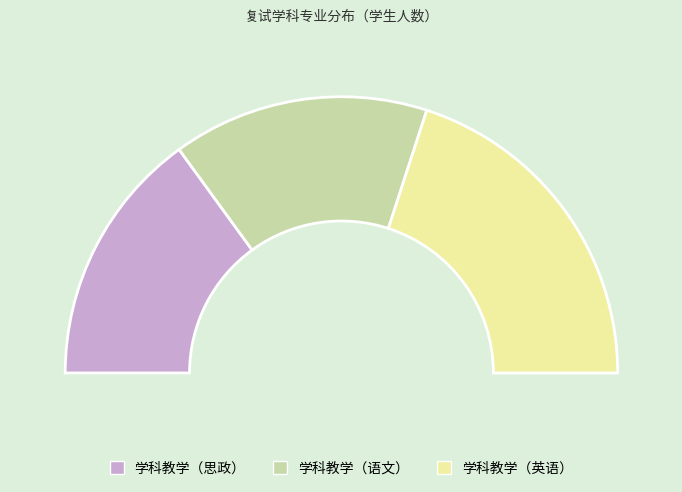

What percentage do 学科教学（语文） and 学科教学（思政） together represent?

60.0%